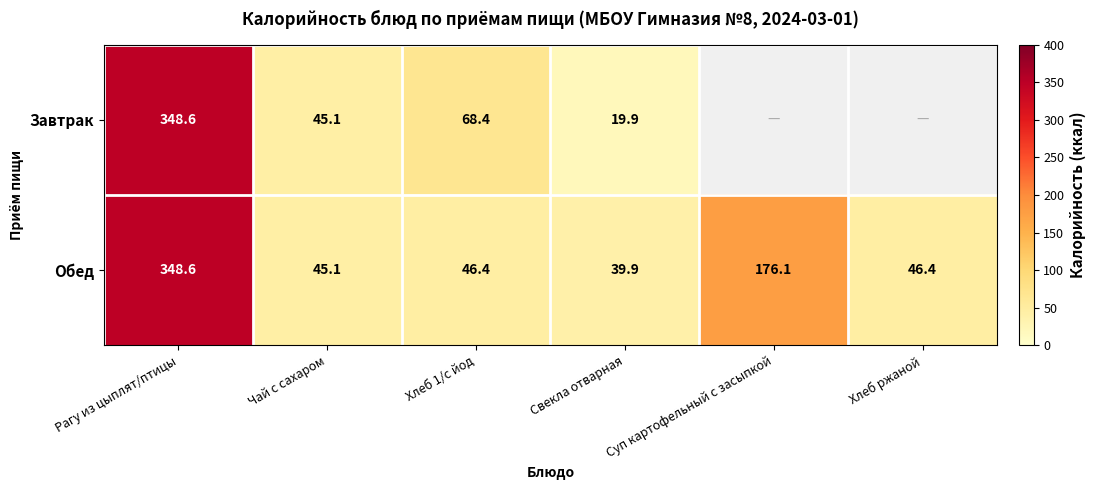

Between Чай с сахаром and Хлеб 1/с йод, which series saw the biggest shift?

Завтрак